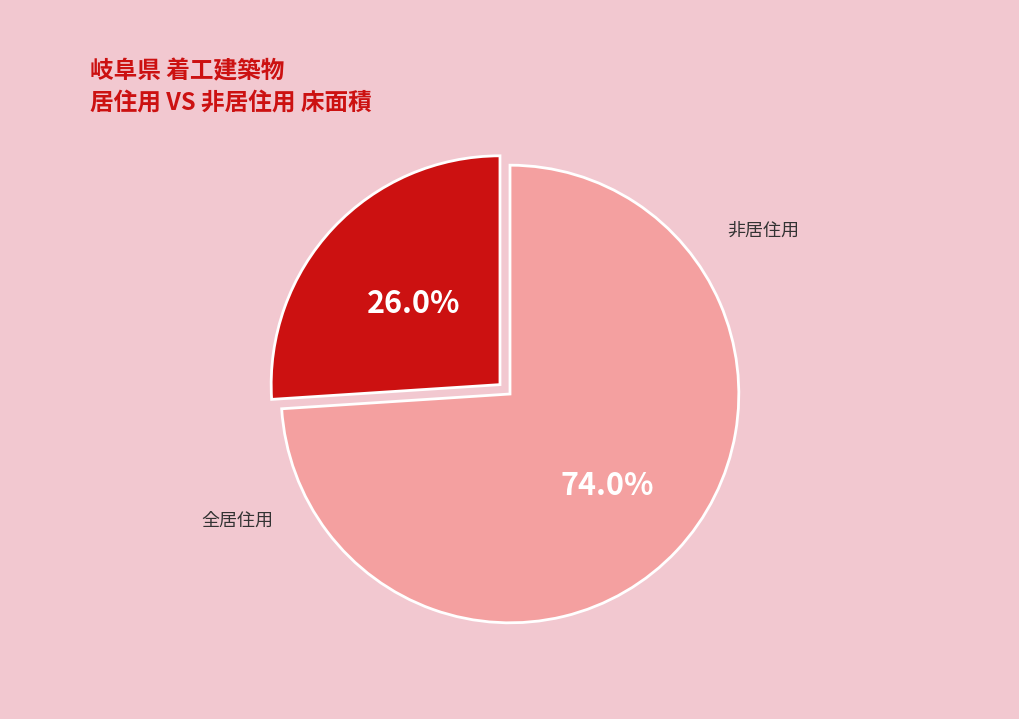

Is there a majority slice in this chart?

Yes